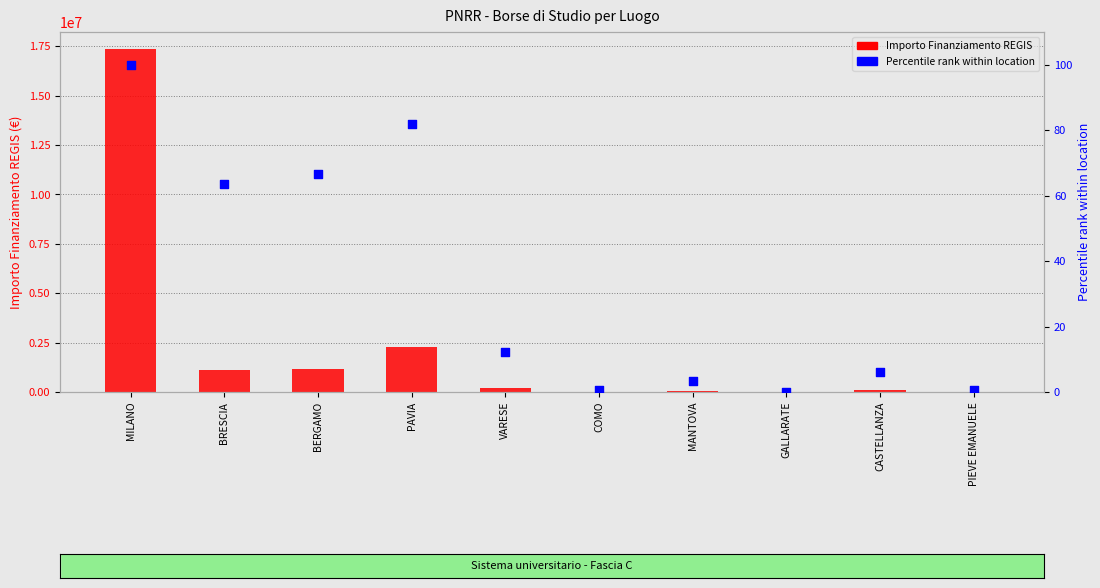

Which series reaches the minimum Y coordinate?

Percentile rank within location